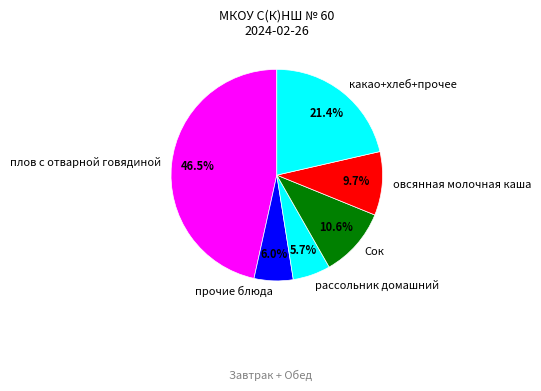

Which has a higher value, овсянная молочная каша or рассольник домашний?

овсянная молочная каша